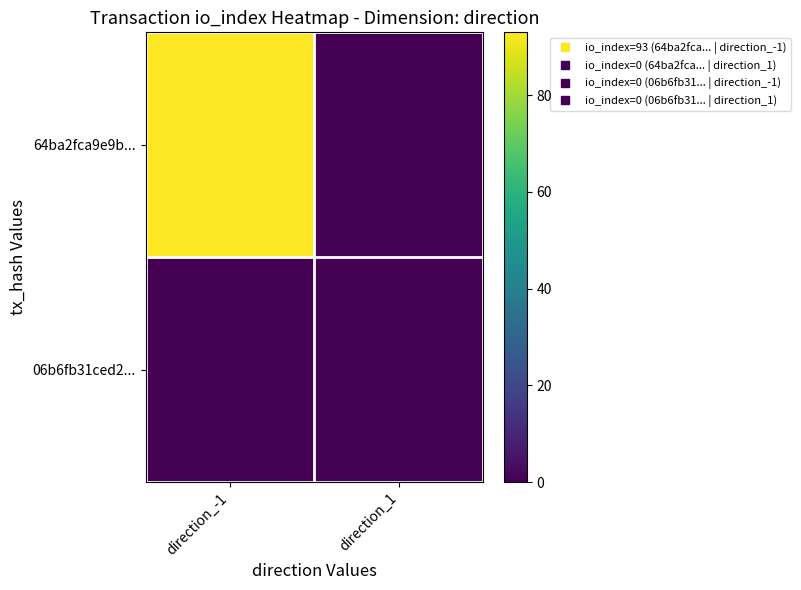

At which category does the chart reach its minimum across all series?

direction_1